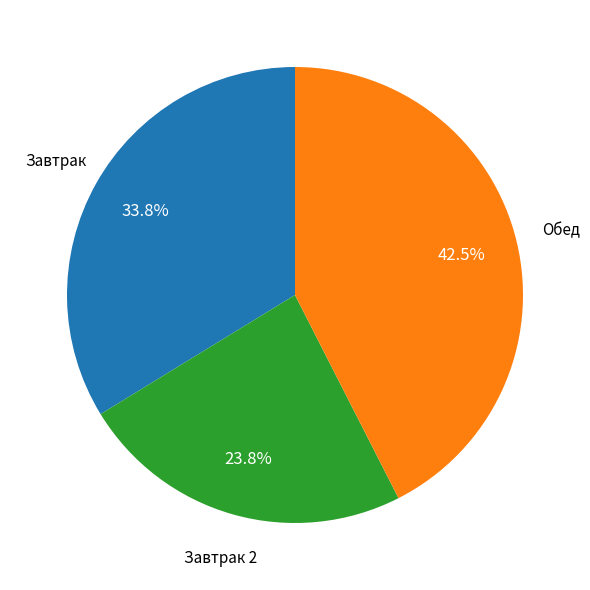

Is there a majority slice in this chart?

No